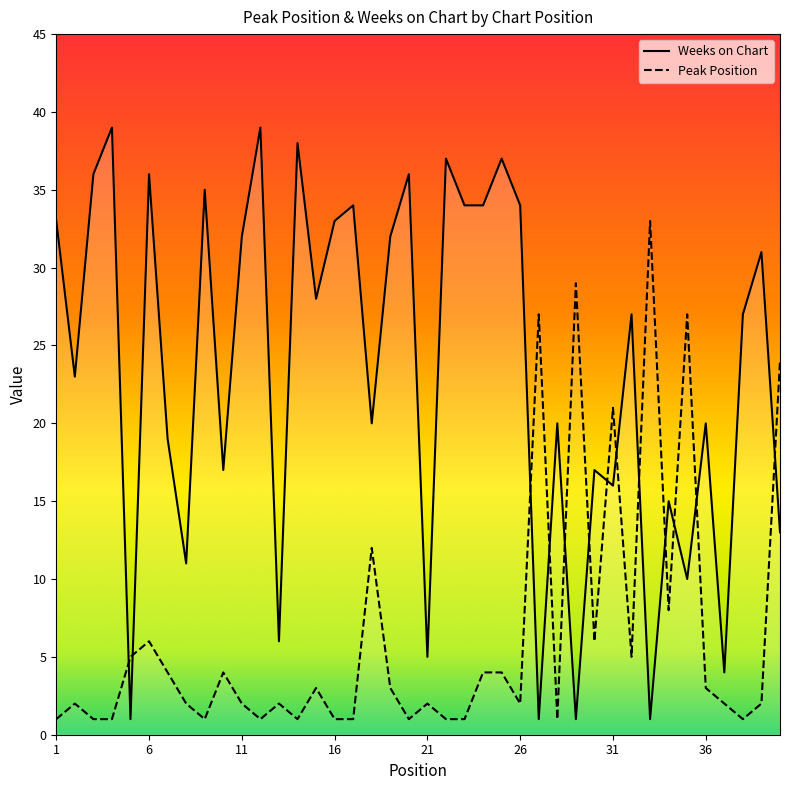

What is the sum of the Peak Position values at 11 and 17?

3